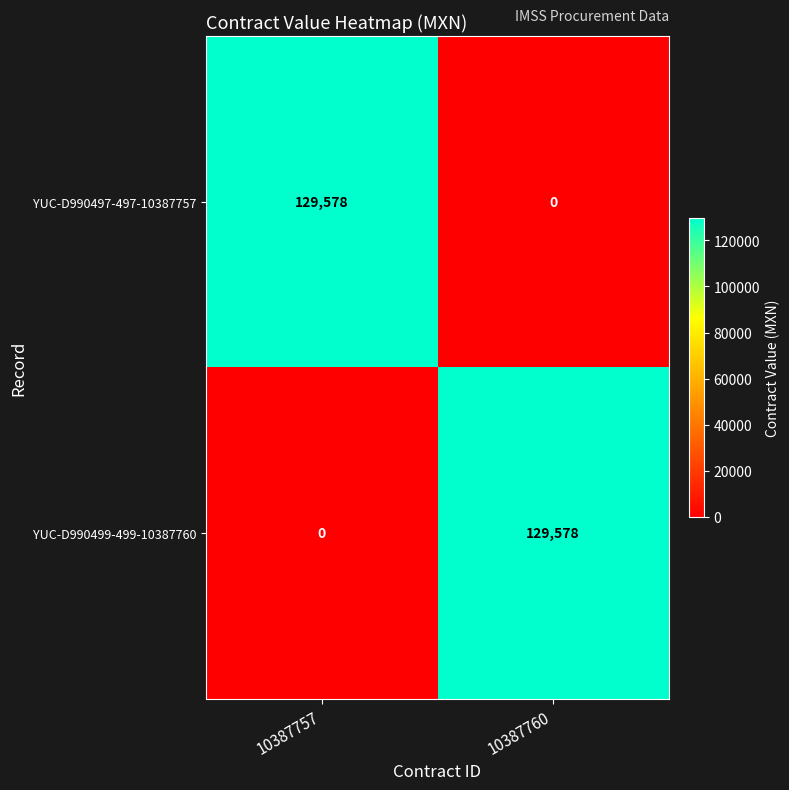

Which category has the highest value in the YUC-D990497-497-10387757 series?

10387757